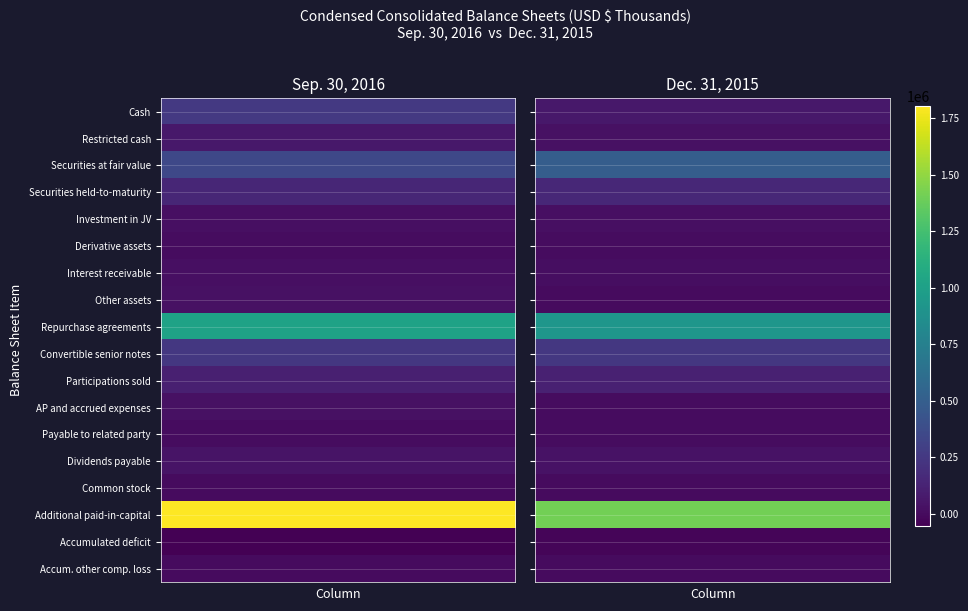

What is the difference between the maximum and minimum values in the Derivative assets series?

1710